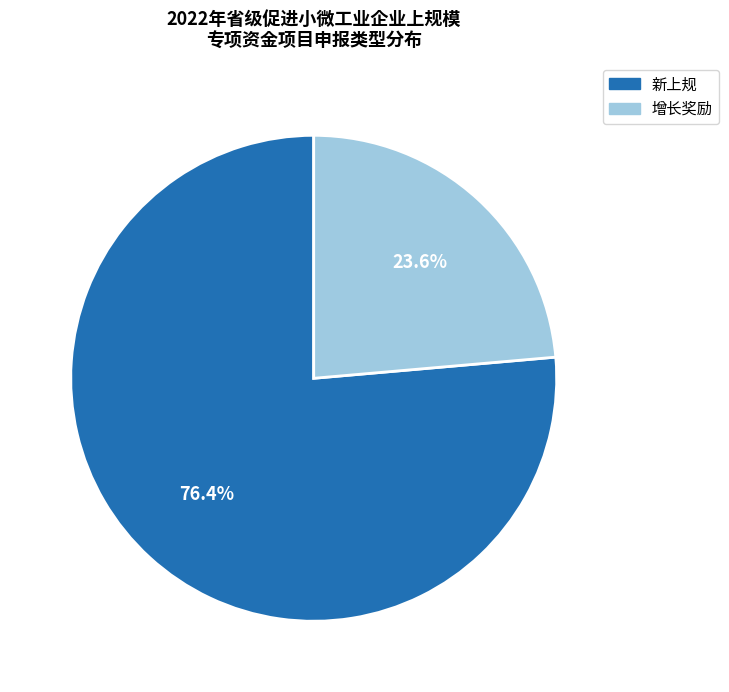

How many slices are in this pie chart?

2